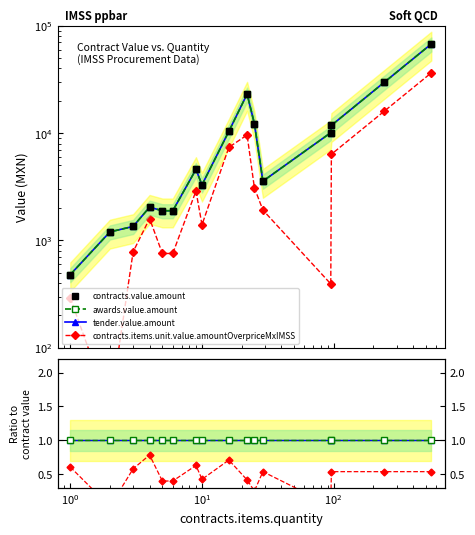

What is the greatest value displayed?

67728.9